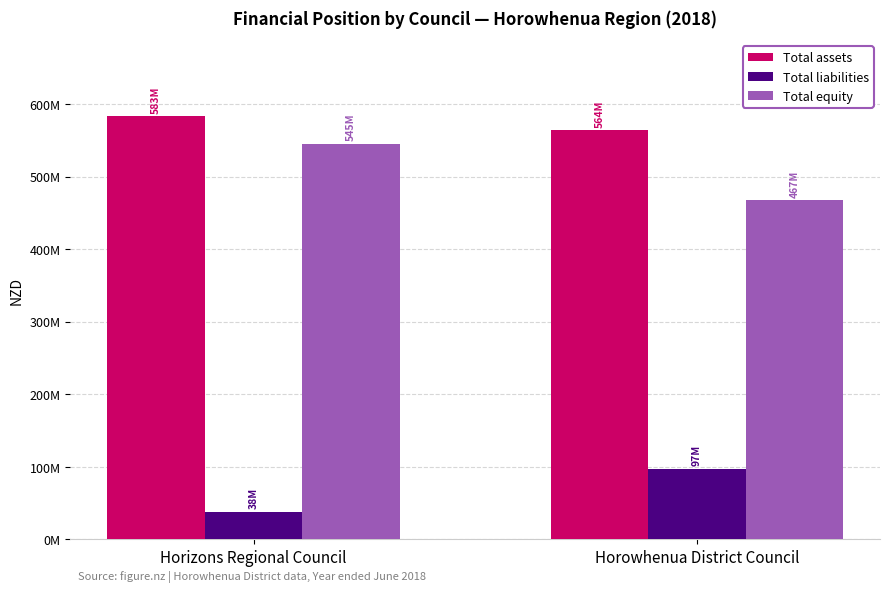

Count the Total equity values in the range 467186000 to 545448000.

2